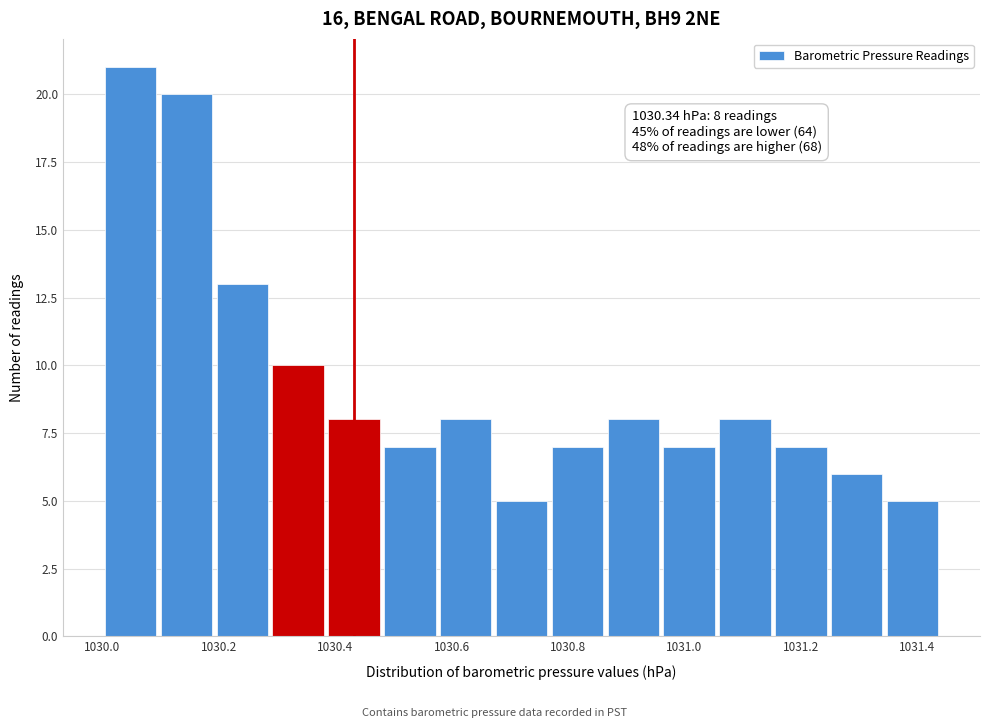

Over which range of the x-axis is the bar tallest?

1030.000 to 1030.096